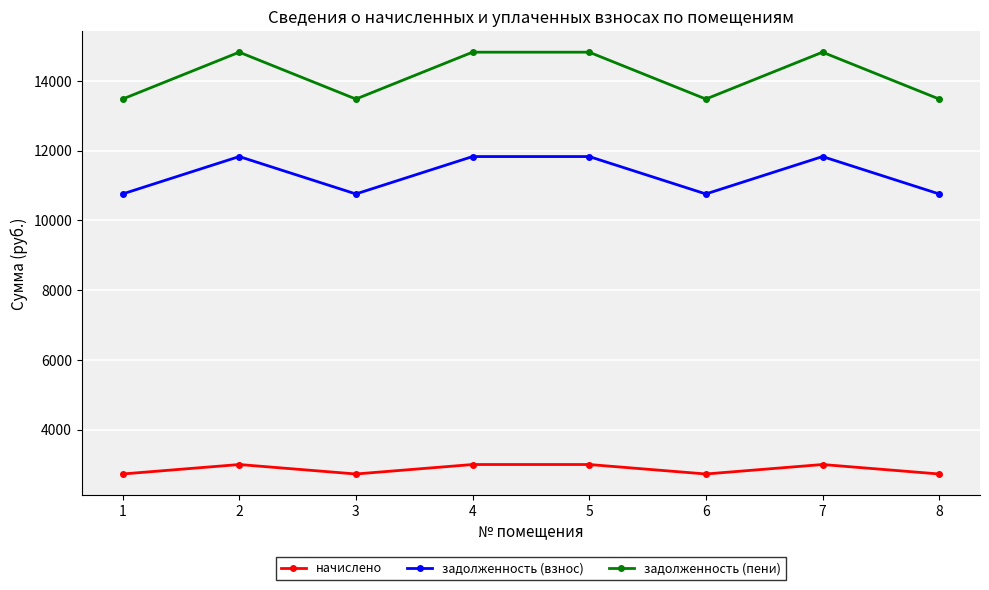

List the series in order of their peak value, lowest first.

начислено, задолженность (взнос), задолженность (пени)